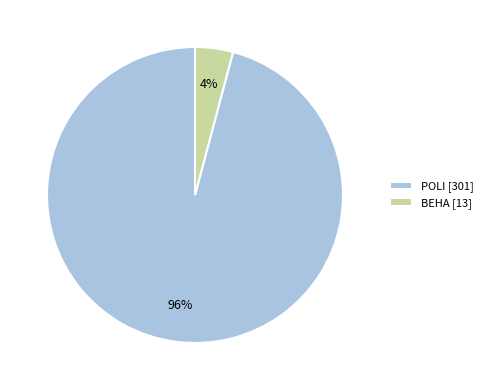

Rank the categories by value from highest to lowest.

POLI, BEHA